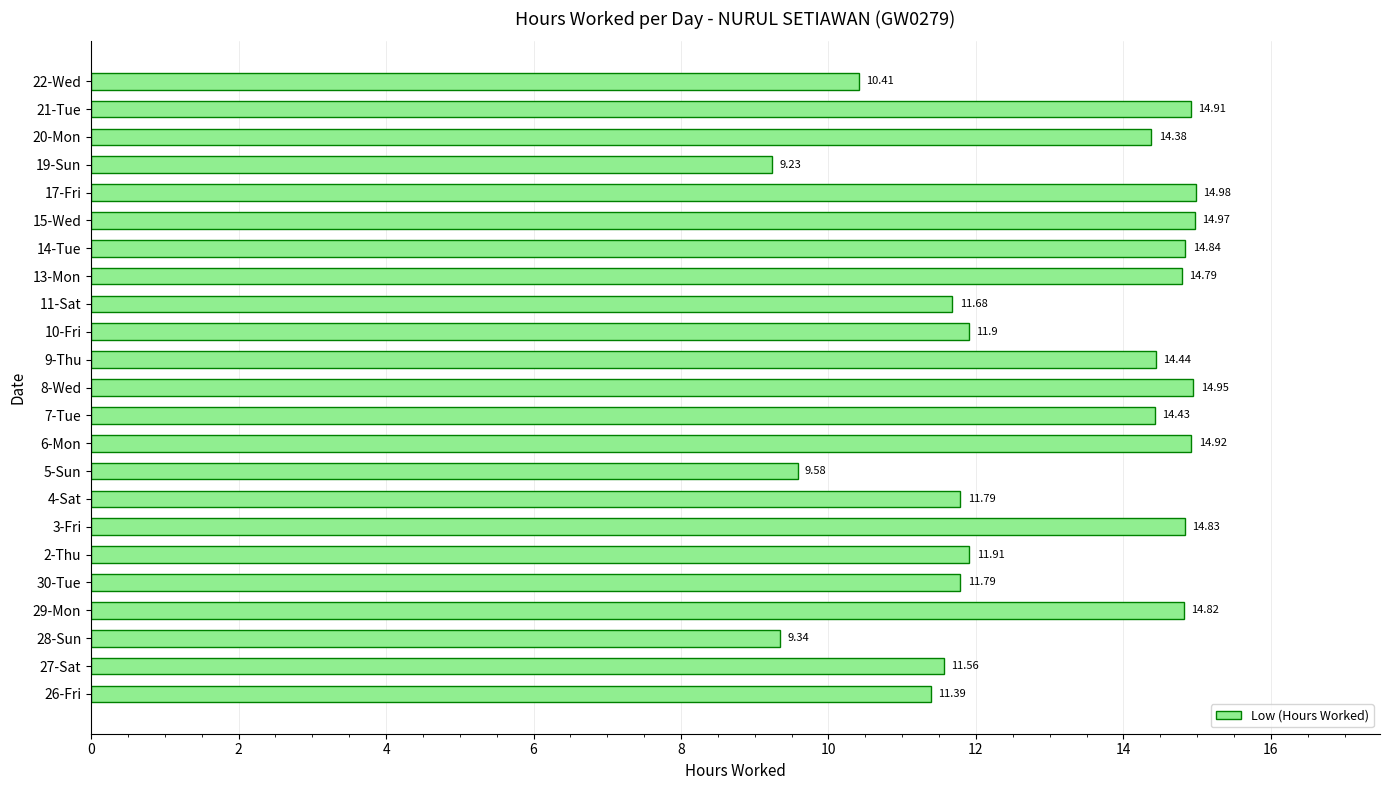

Between 17-Fri and 2-Thu, which is larger?

17-Fri